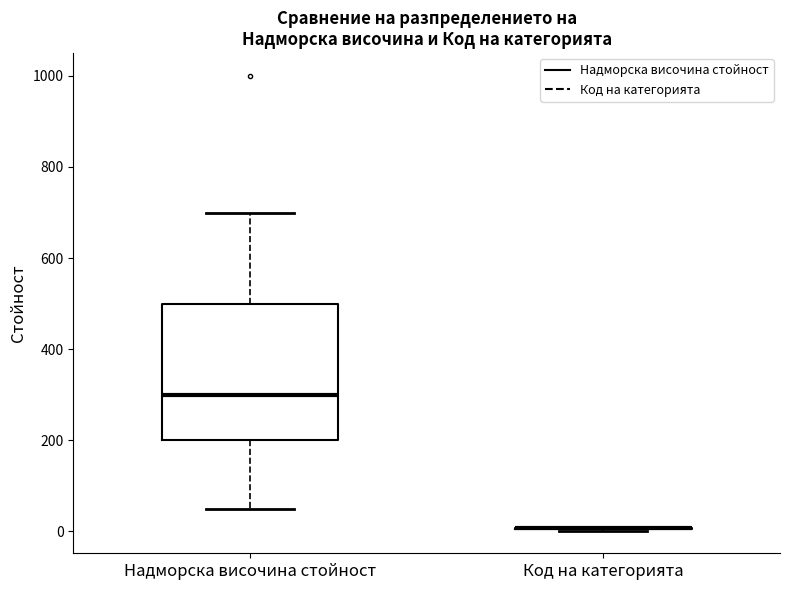

Reading left to right, transcribe this box plot: for each box, give where its median line is, the range the box spans, and where its two whiskers end, as read against the y-axis. The values are not printed on the chart, so give them approximately, as read against the axis.

Надморска височина стойност: median 300, box 200 to 500, whiskers 60 to 700
Код на категорията: box collapsed to a line at 0, whiskers 0 to 0